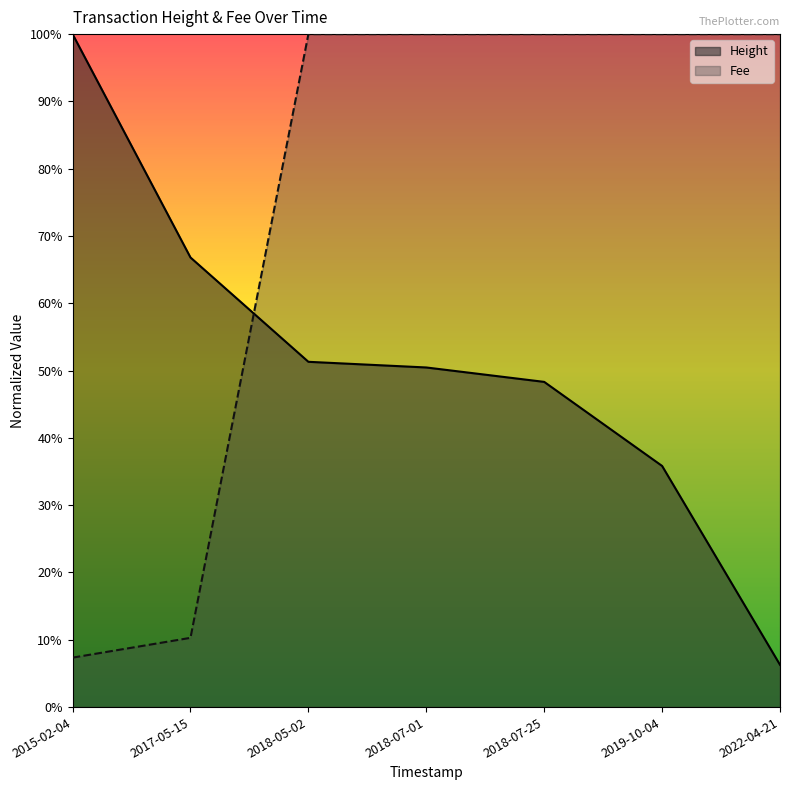

At which category is the sum across all series the highest?

2018-05-02